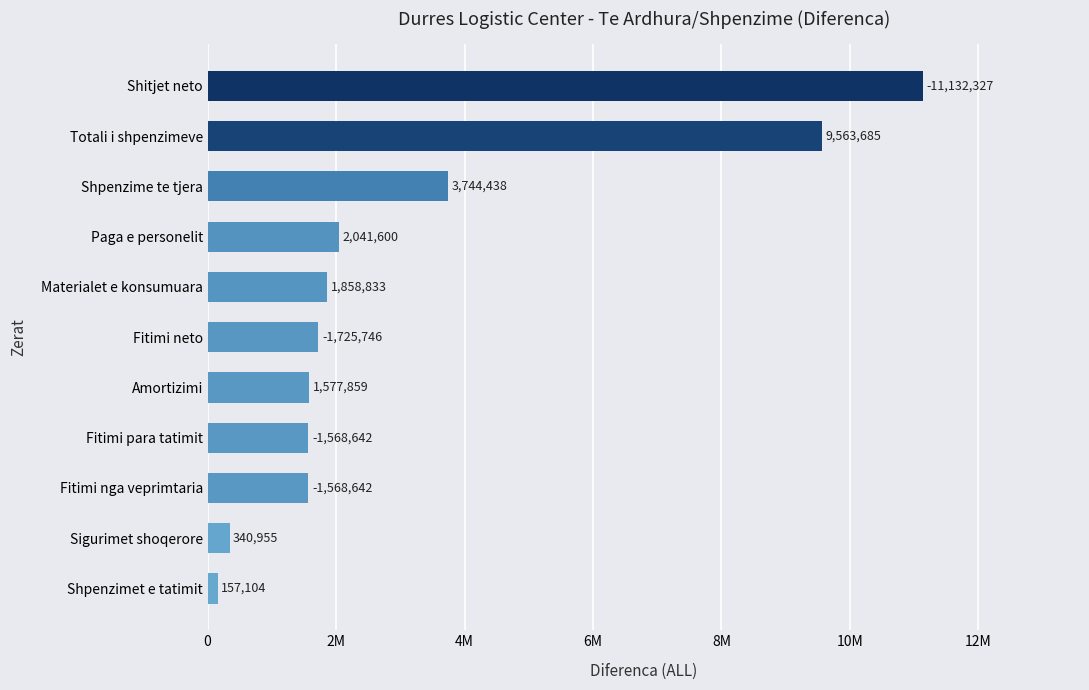

Are the bars horizontal?

Yes